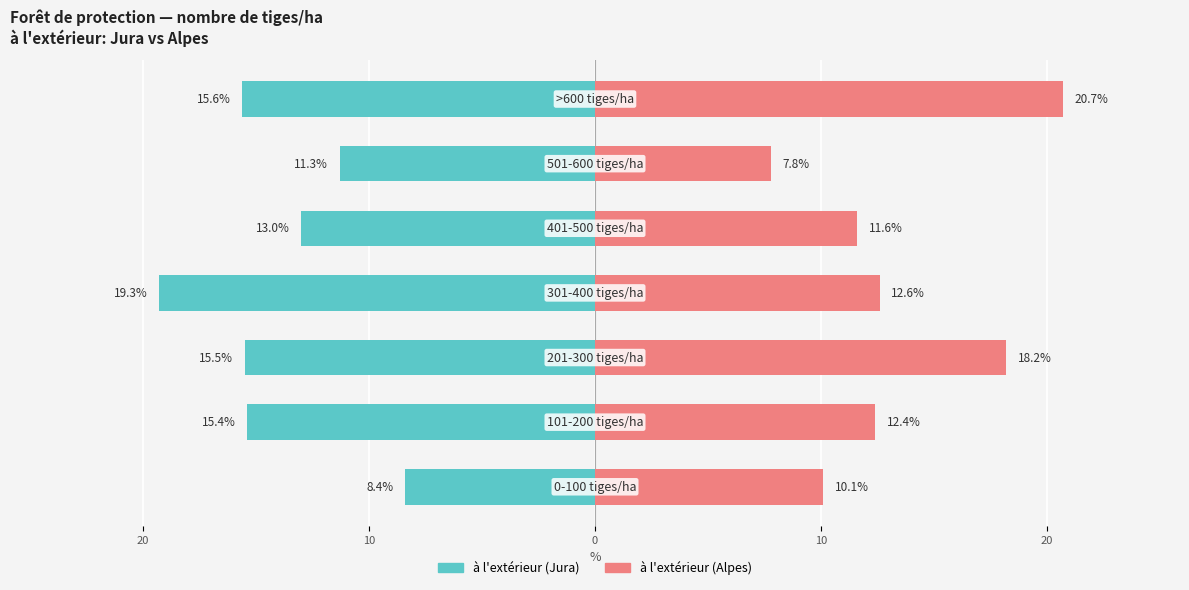

What is the difference between the second highest and second lowest values in the à l'extérieur (Jura) series?

4.3